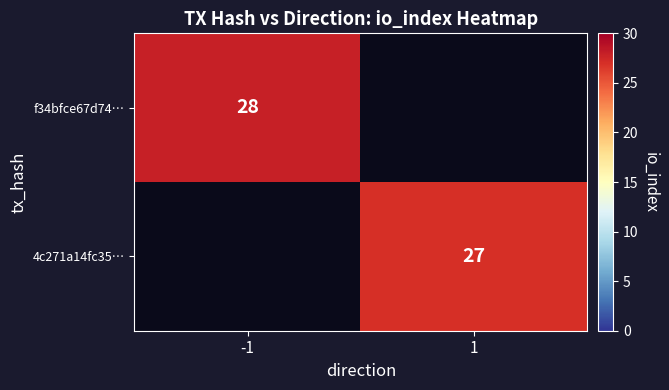

The 4c271a14fc35… series shows 15 at 1. True or false?

False